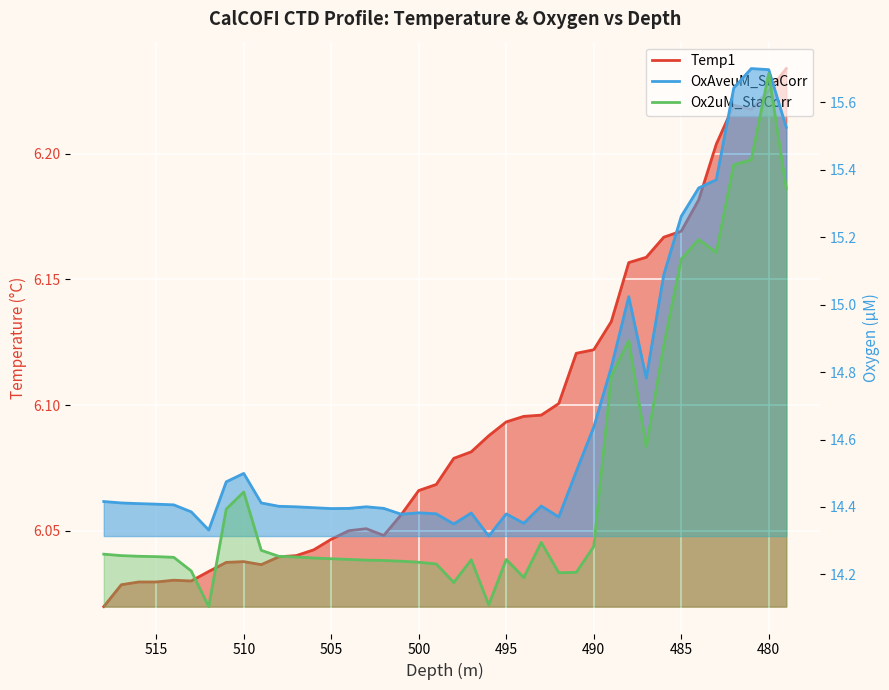

What is the highest value of the OxAveuM_StaCorr series?

15.7